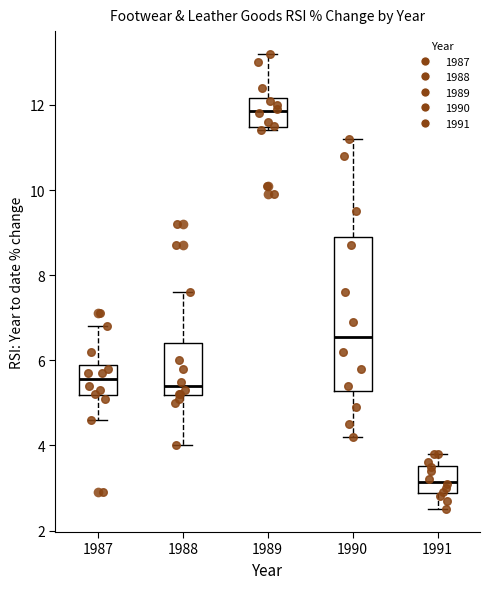

Comparing the boxes themselves (not the whiskers), which one is the tallest?

1990